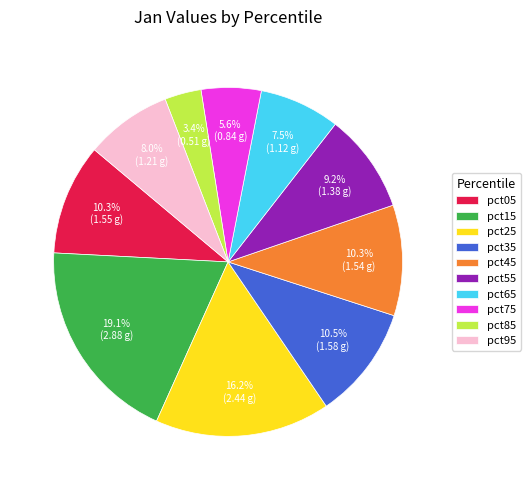

True or false: pct45 accounts for 1% of the total.

False